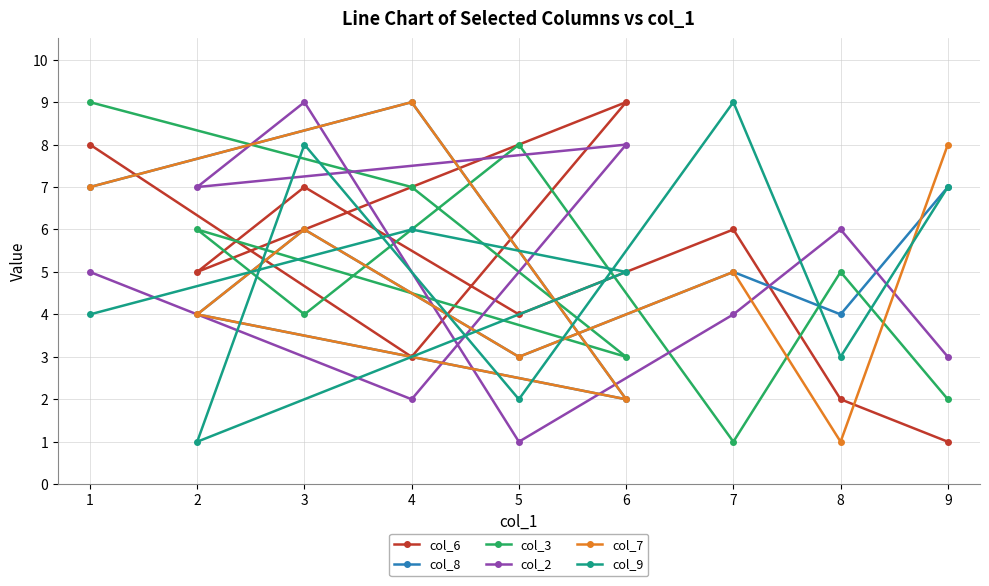

Where is col_3 nearest to the value 5?

8